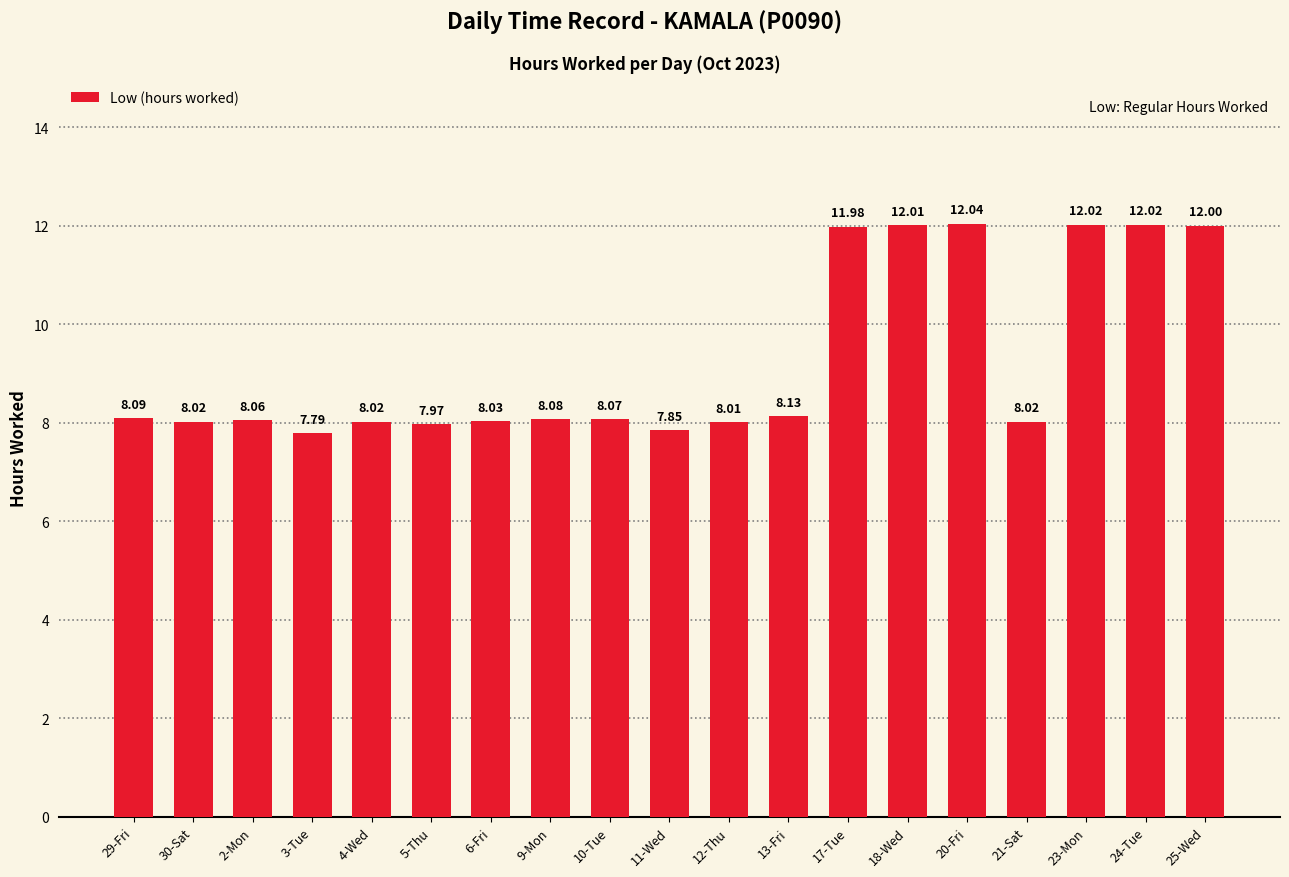

Approximately how many times larger is the value at 23-Mon compared to 13-Fri?

1.5